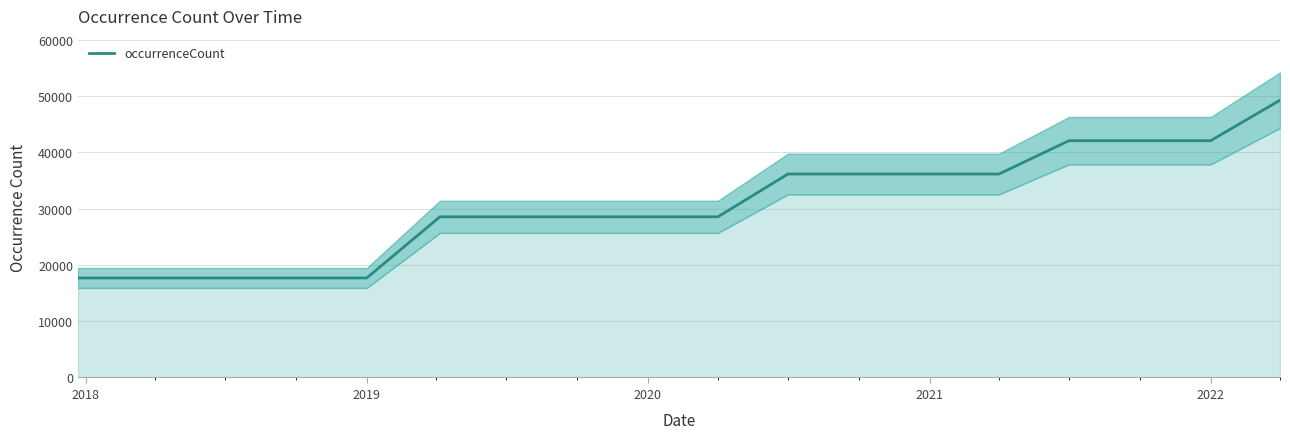

True or false: occurrenceCount has a value of 55584 at 2022.

False